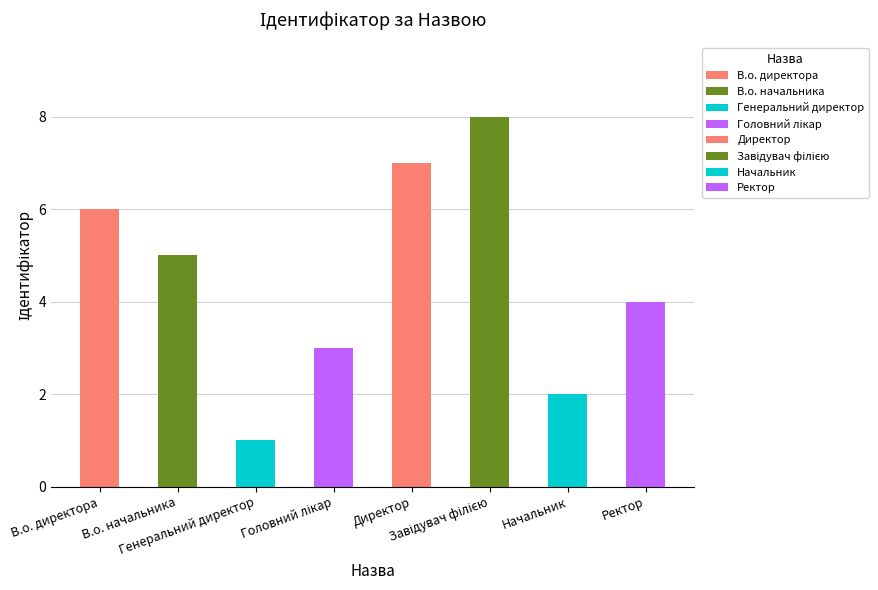

What is the sum of all values?

36